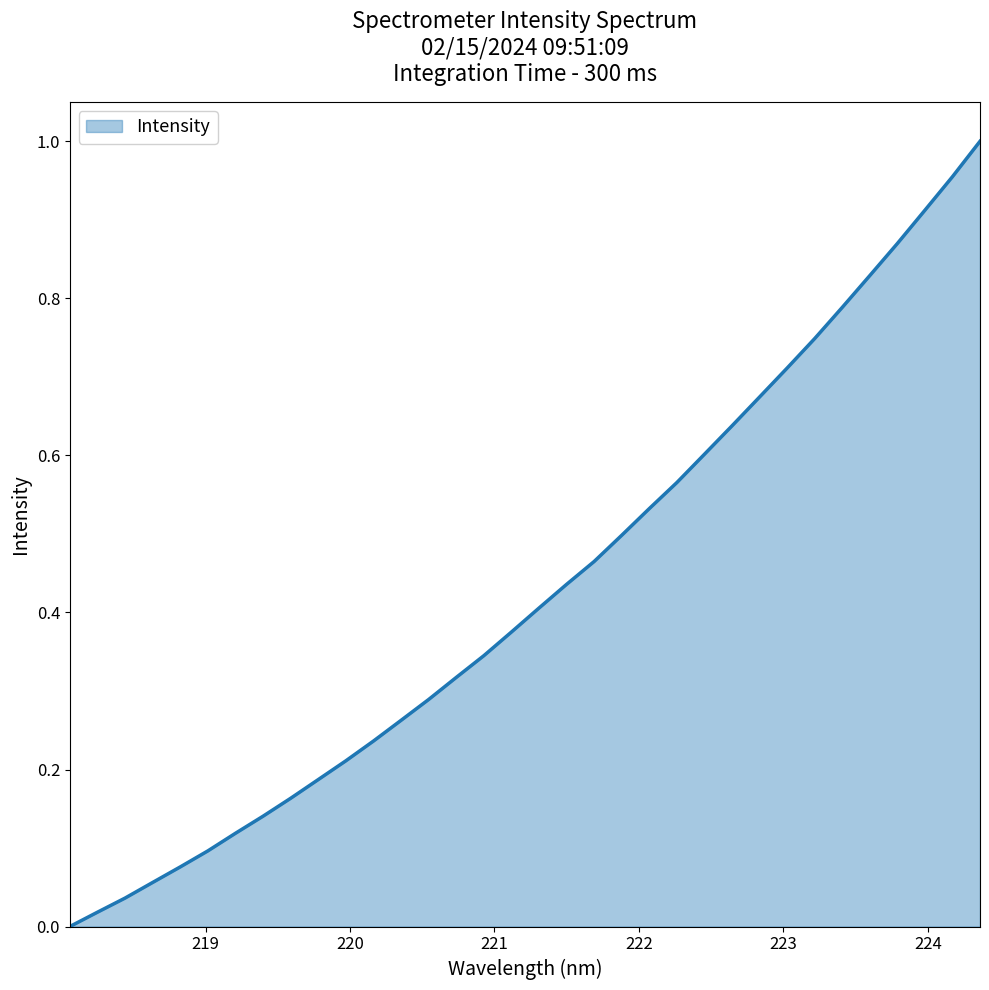

Reading left to right, extract all data points from this chart.

218.0596=0.0	218.2508=0.0	218.442=0.0	218.6332=0.1	218.8244=0.1	219.0156=0.1	219.2067=0.1	219.3979=0.1	219.589=0.2	219.7801=0.2	219.9712=0.2	220.1623=0.2	220.3533=0.3	220.5444=0.3	220.7354=0.3	220.9264=0.3	221.1174=0.4	221.3083=0.4	221.4993=0.4	221.6902=0.5	221.8812=0.5	222.0721=0.5	222.263=0.6	222.4538=0.6	222.6447=0.6	222.8355=0.7	223.0264=0.7	223.2172=0.7	223.408=0.8	223.5987=0.8	223.7895=0.9	223.9802=0.9	224.1709=1.0	224.3616=1.0